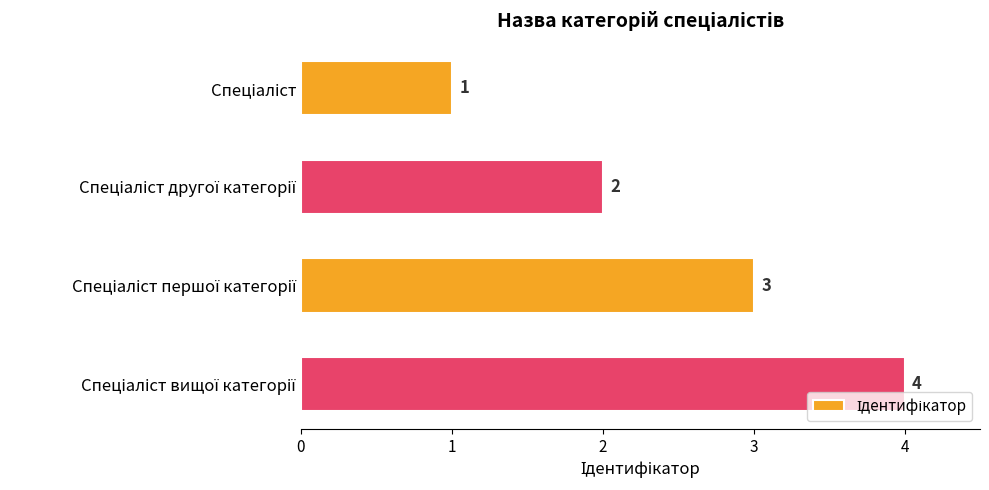

Count the values in the range 2 to 4.

3